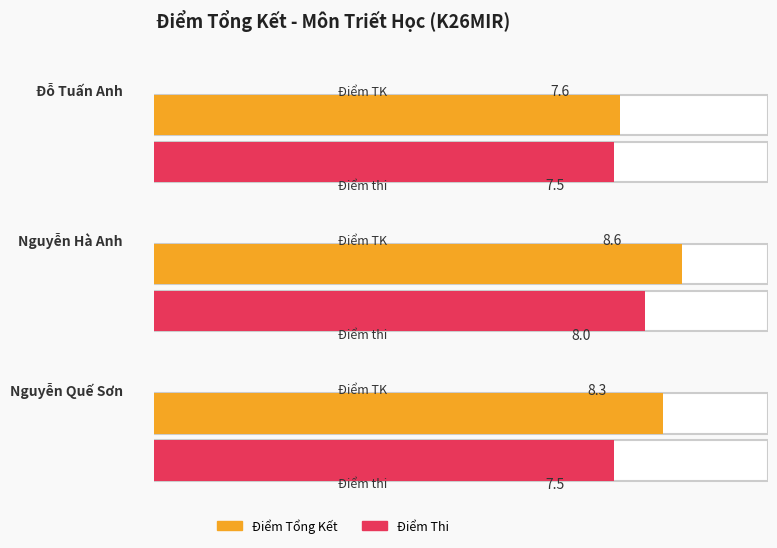

What position from the right is Đỗ Tuấn Anh?

3